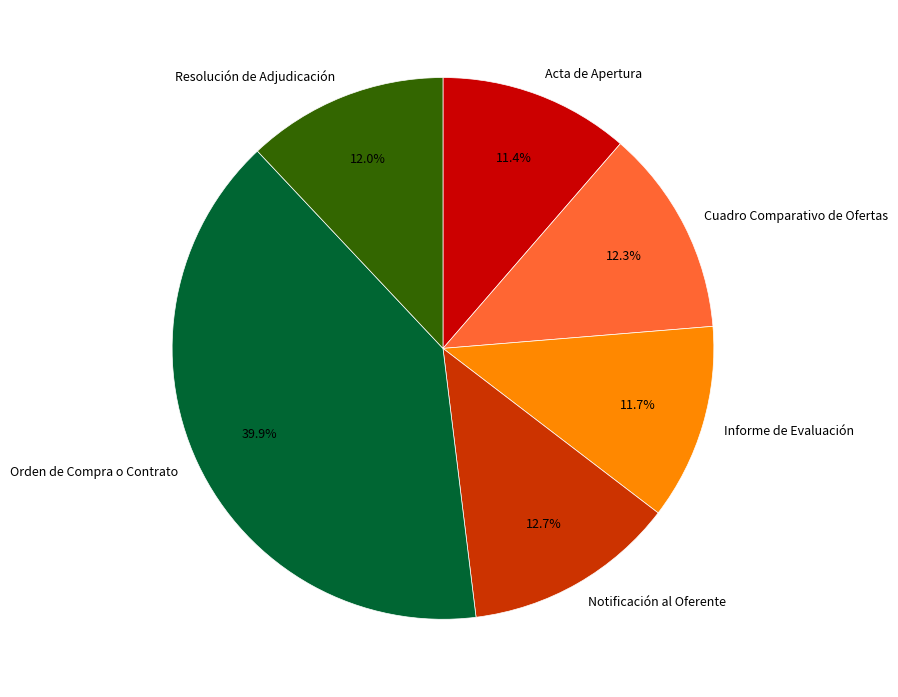

Between Acta de Apertura and Notificación al Oferente, which is larger?

Notificación al Oferente